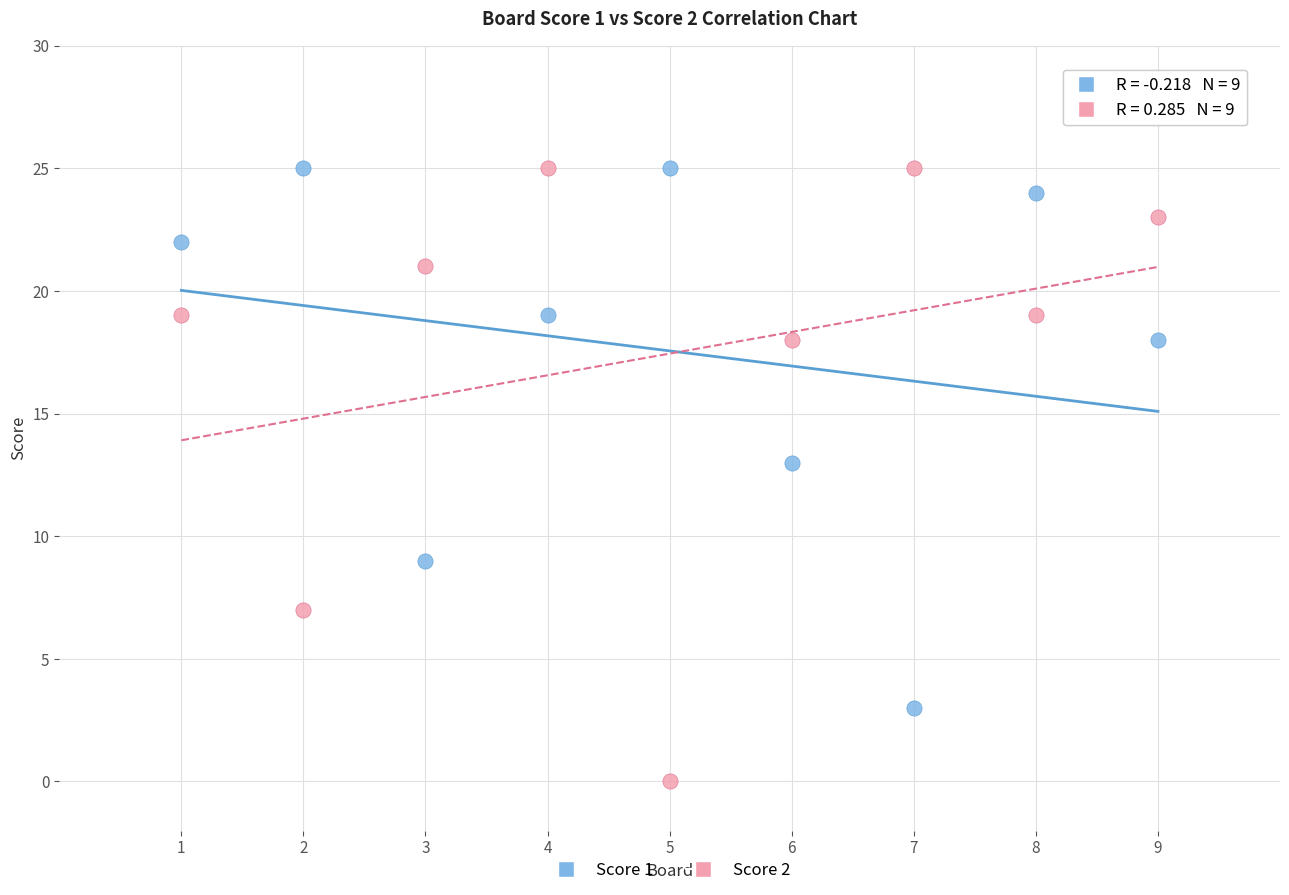

Across all data points, what is the range of X values (max minus min)?

8